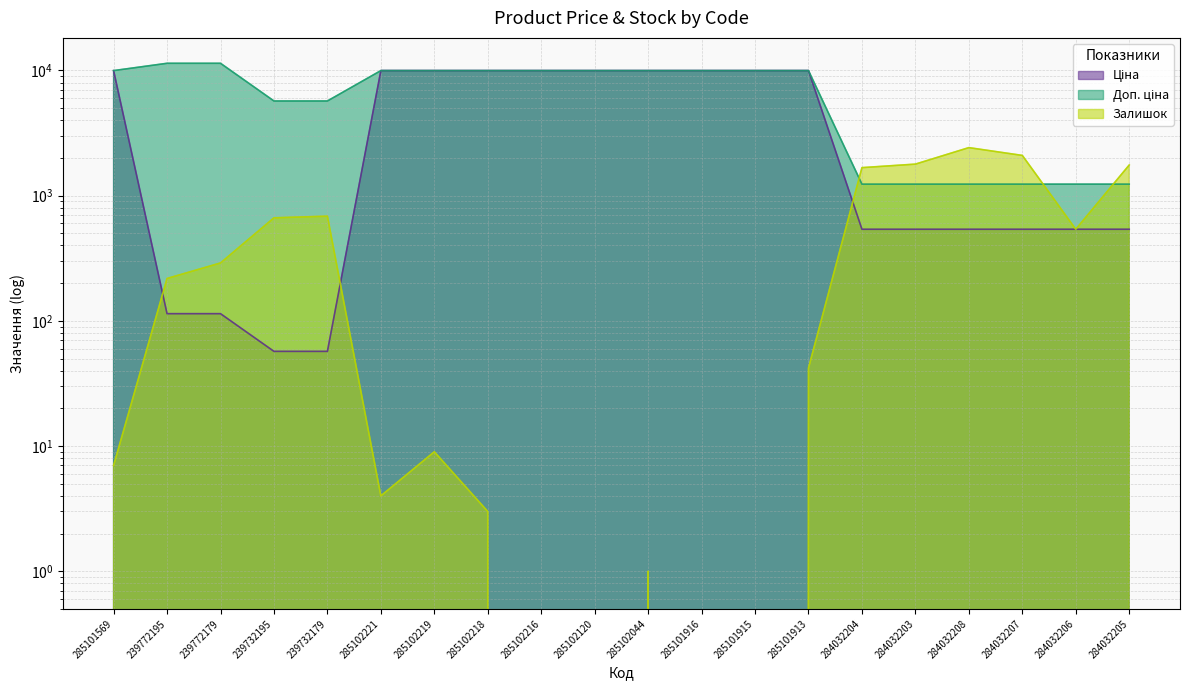

Which series has the largest total across all categories?

Доп. ціна